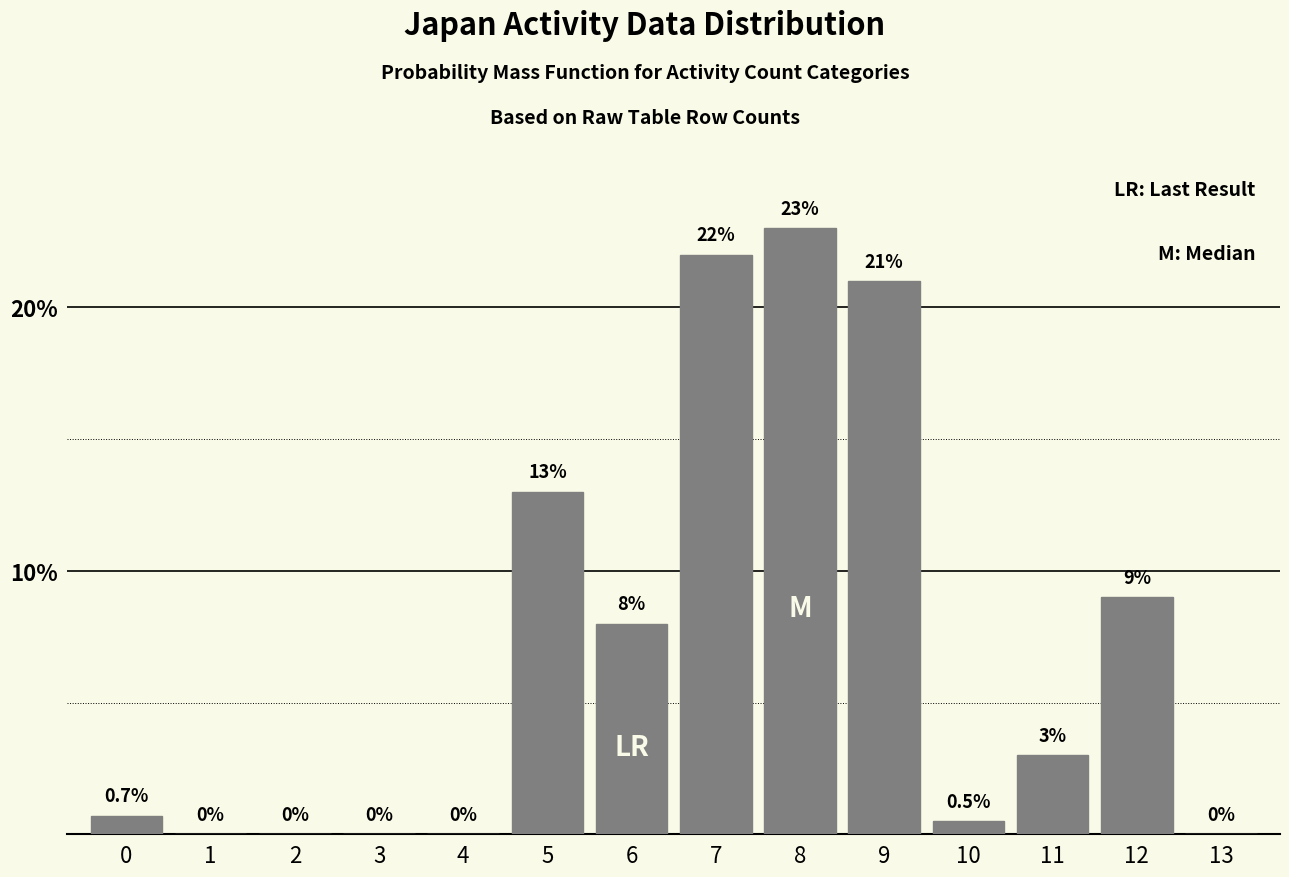

Reading left to right, transcribe all the data shown in this chart.

0=0.7	1=0.0	2=0.0	3=0.0	4=0.0	5=13.0	6=8.0	7=22.0	8=23.0	9=21.0	10=0.5	11=3.0	12=9.0	13=0.0